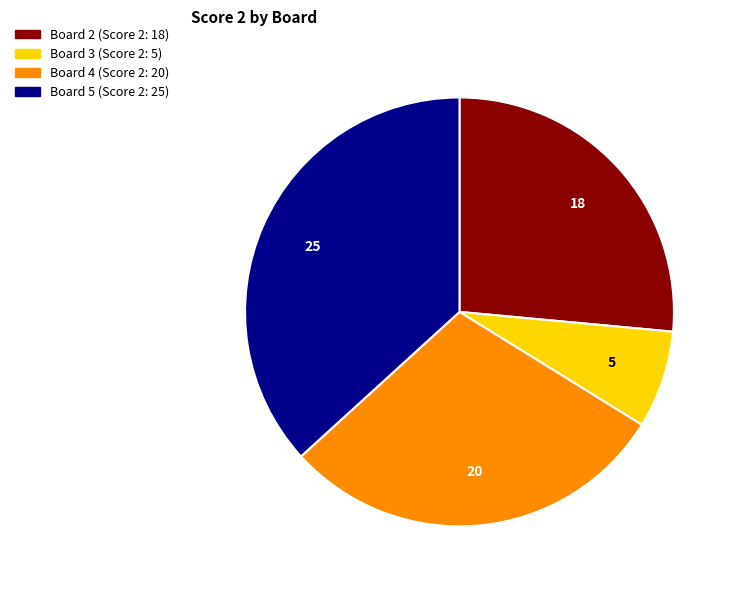

Is it true that Board 2 is 21% of the pie?

False